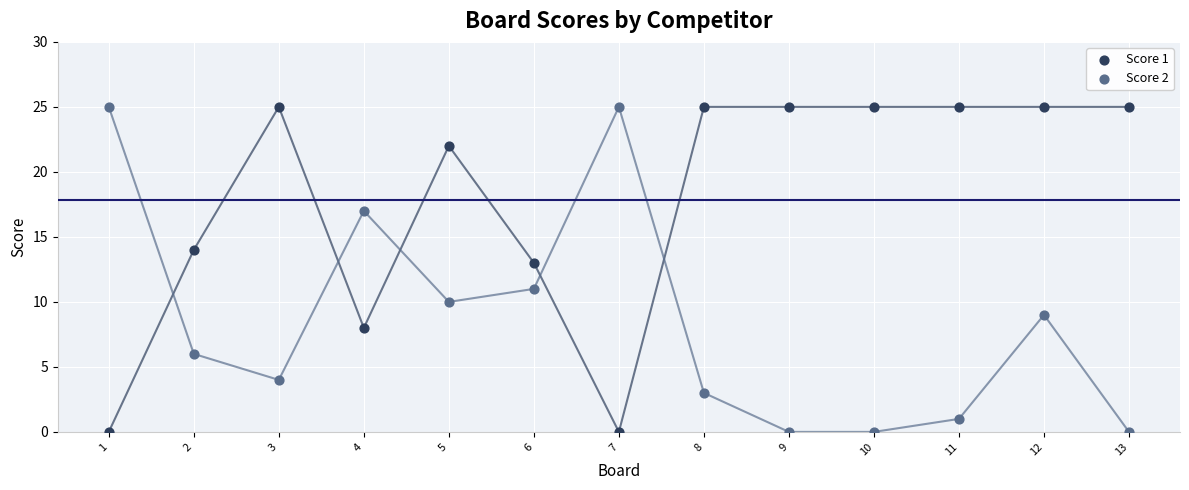

Across all data points, what is the range of X values (max minus min)?

12